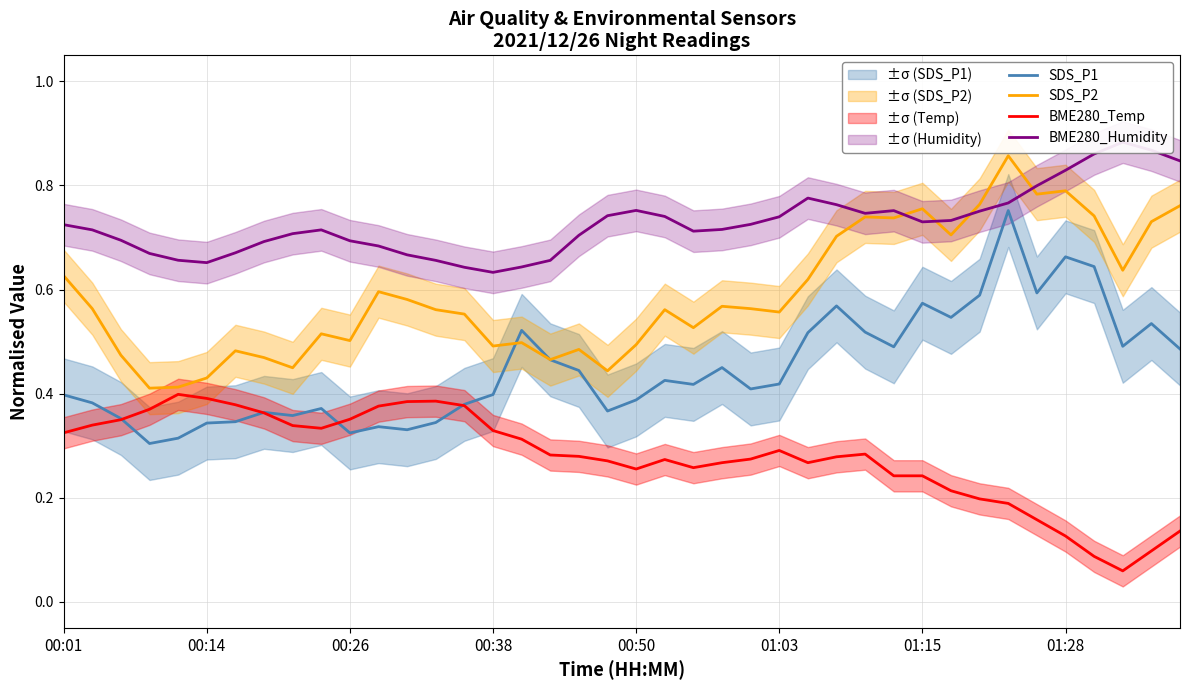

How many times do BME280_Temp and SDS_P1 cross each other?

4